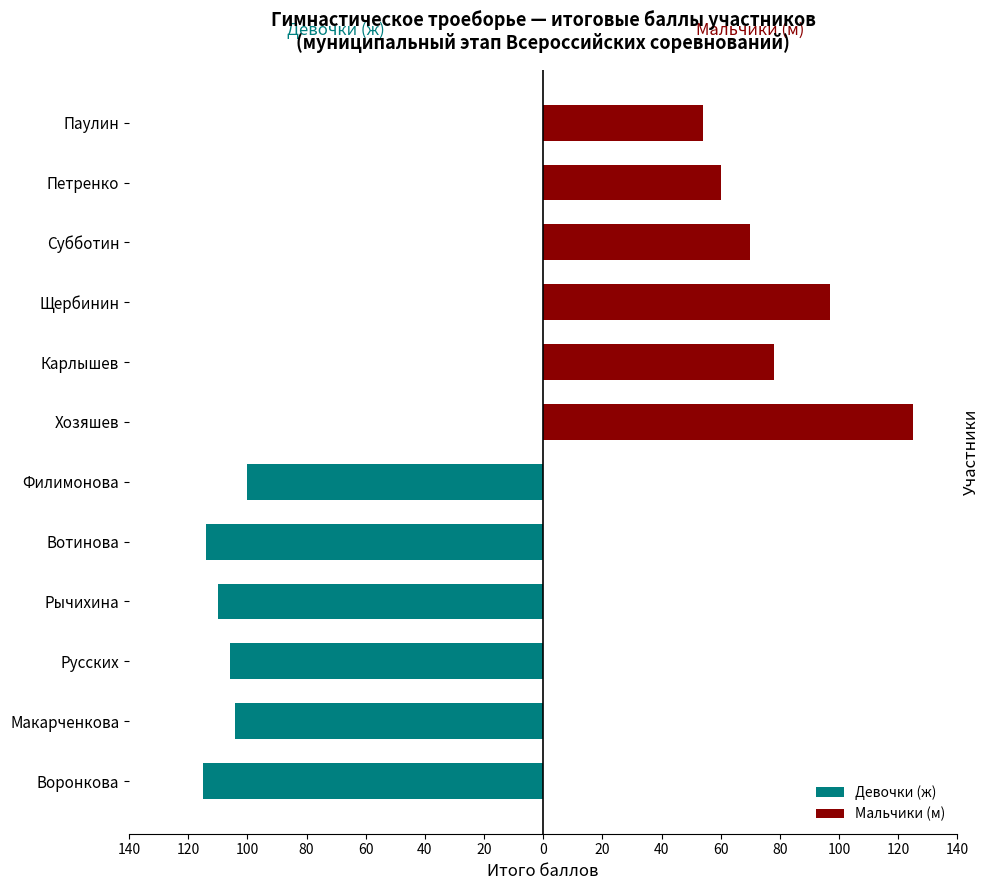

Rank the series by their maximum value, from highest to lowest.

Мальчики (м), Девочки (ж)